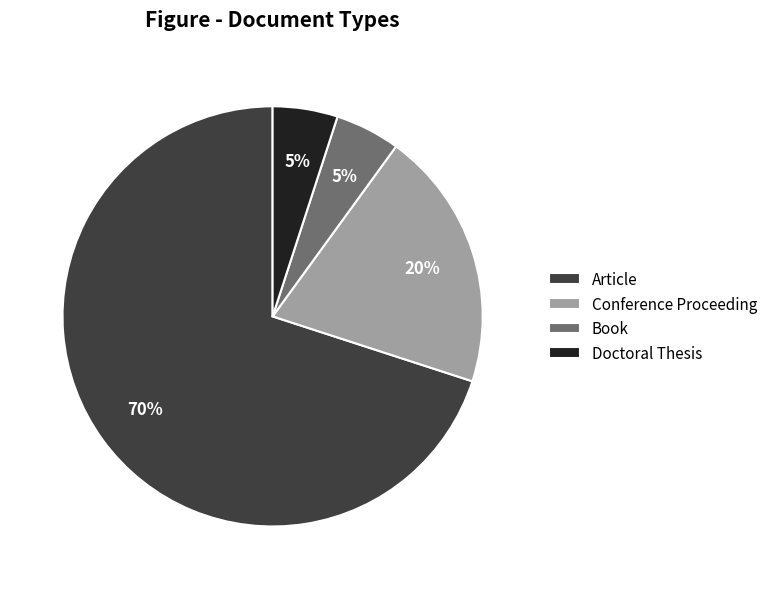

Is there any slice that represents more than half of the pie?

Yes